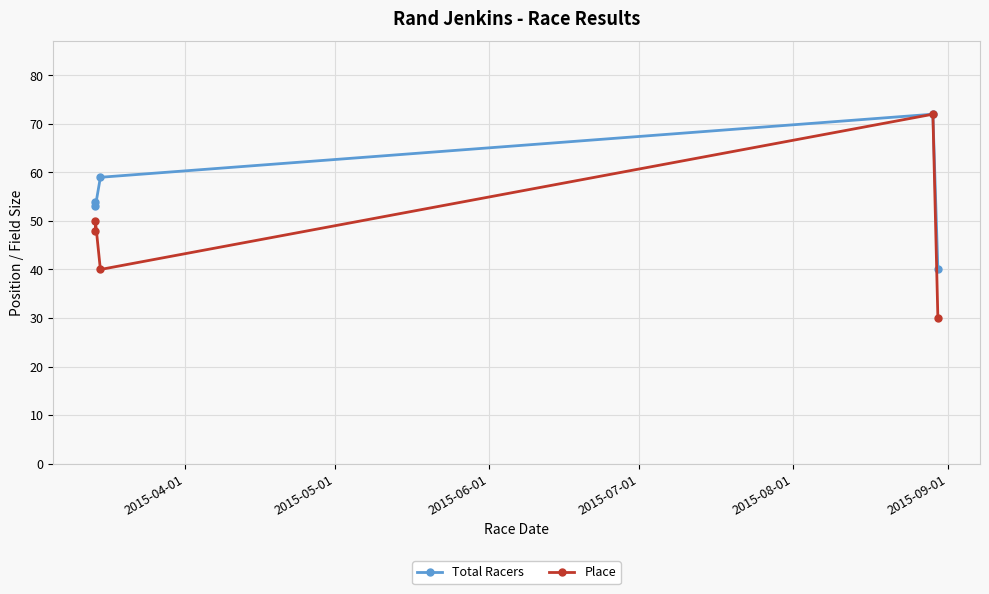

What is the spread (max minus min) of values at 2015-08-01?

10